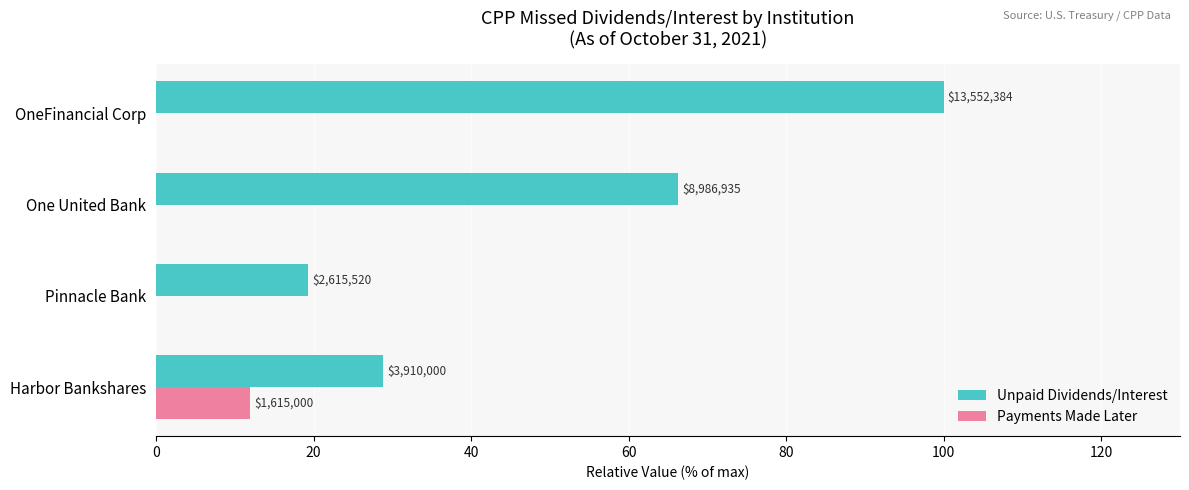

What are all the series names shown in the legend?

Unpaid Dividends/Interest, Payments Made Later